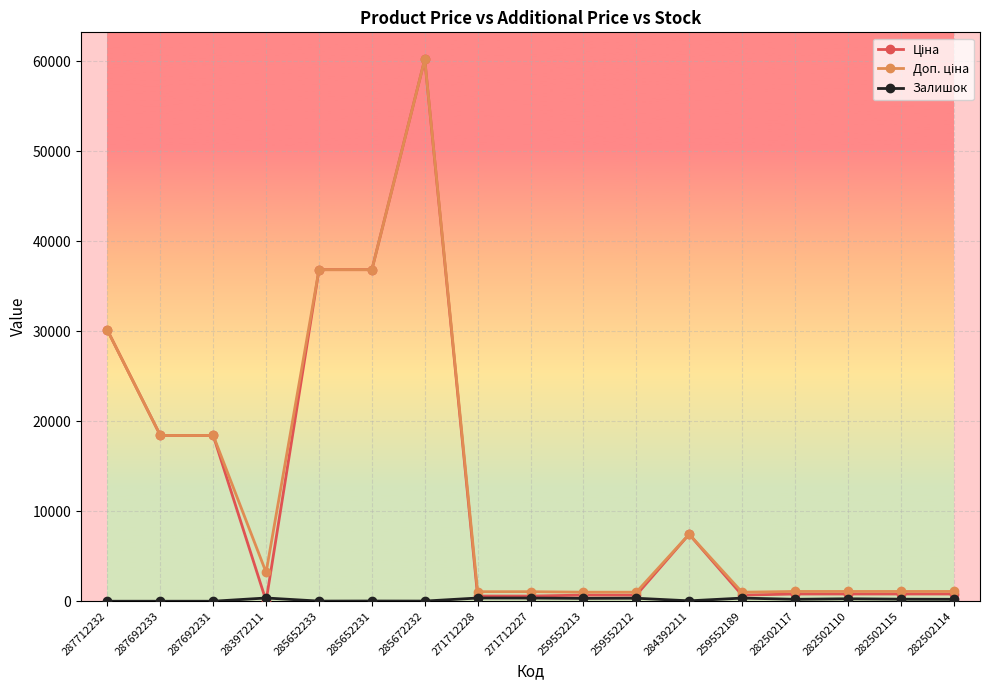

What is the maximum value shown in the chart?

60205.6